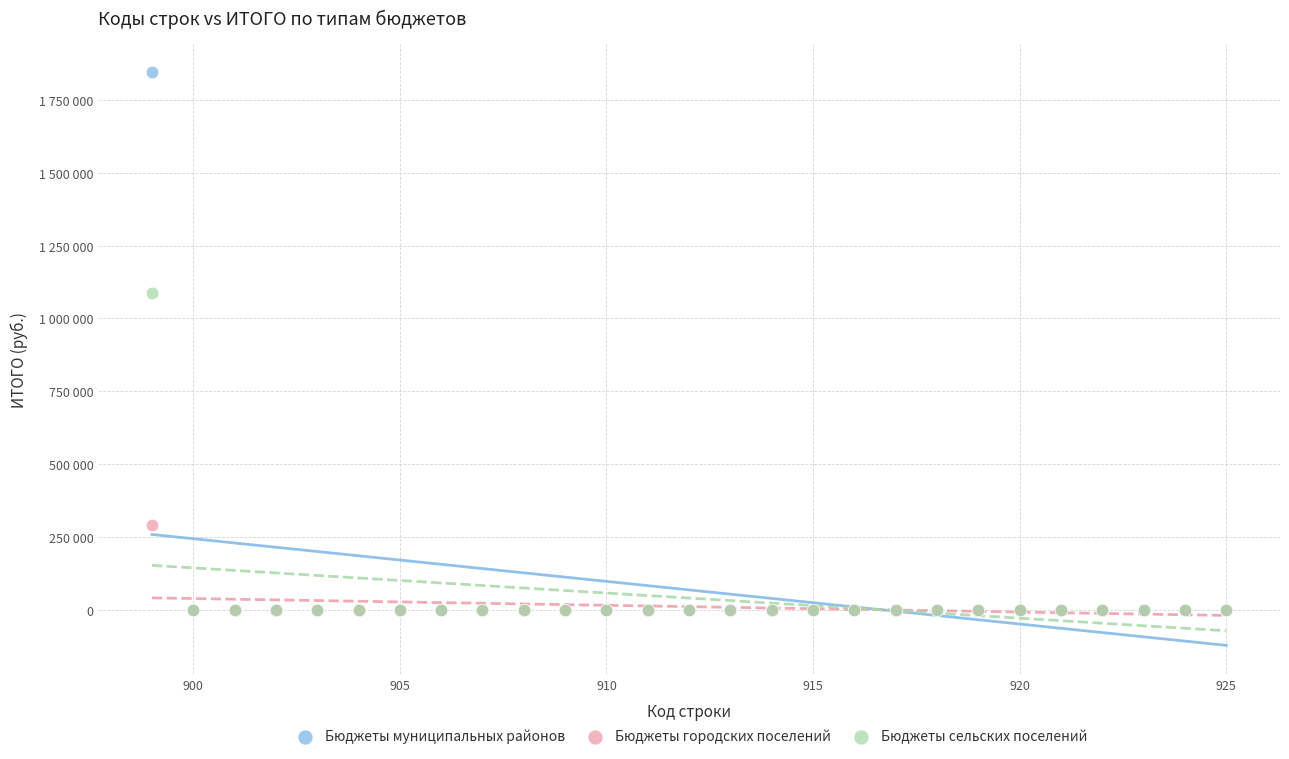

What are all the series names shown in the legend?

Бюджеты муниципальных районов, Бюджеты городских поселений, Бюджеты сельских поселений